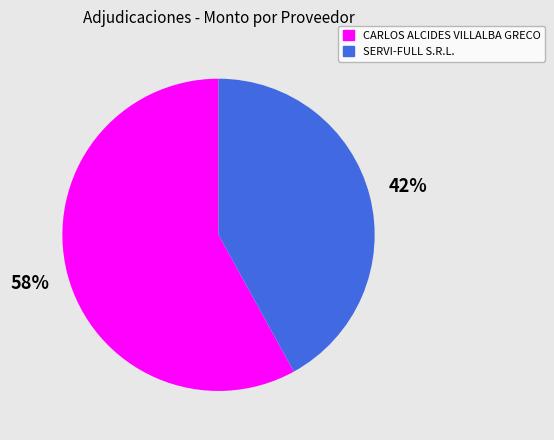

Does SERVI-FULL S.R.L. represent more than half of the total?

No